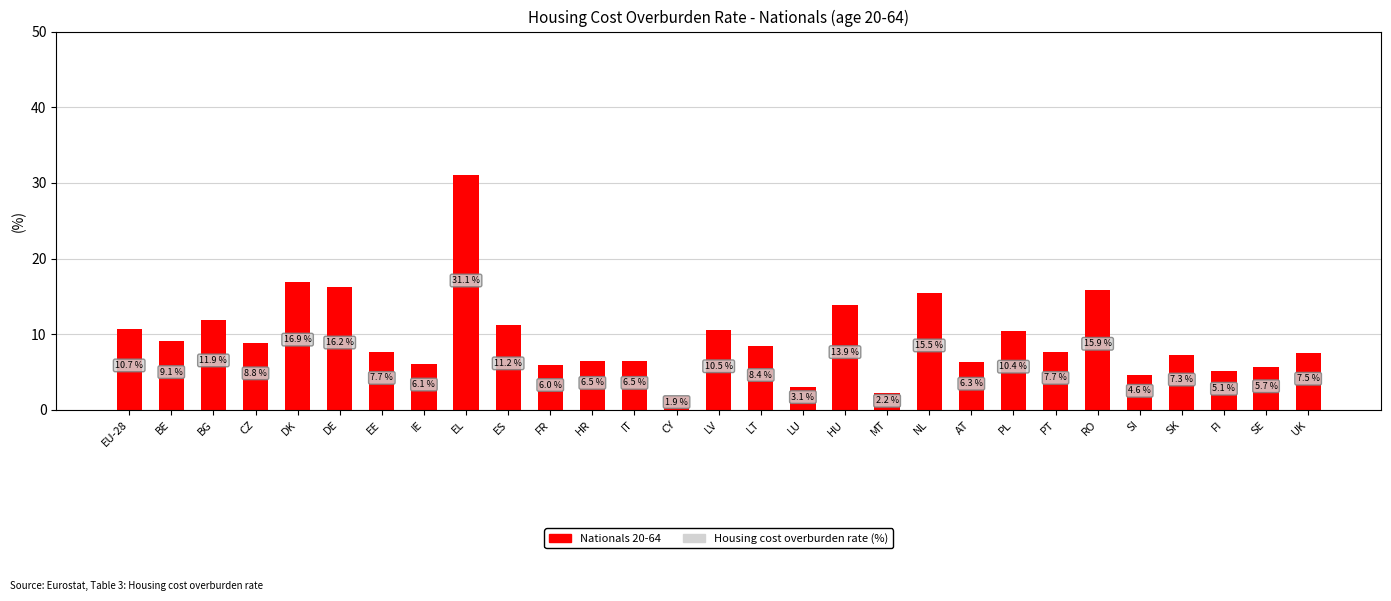

Which category has the highest value across all series?

EL